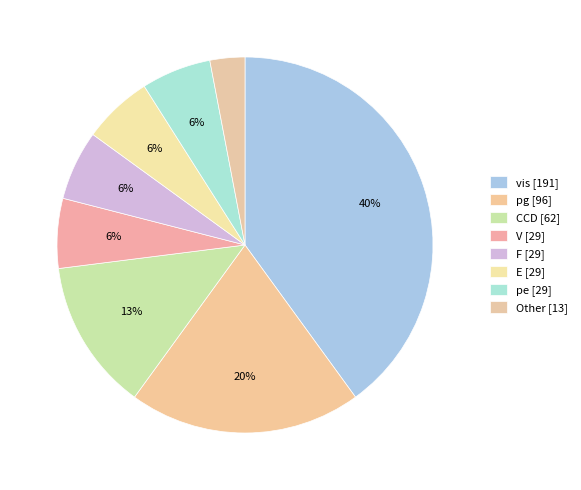

How many segments does this pie chart have?

8